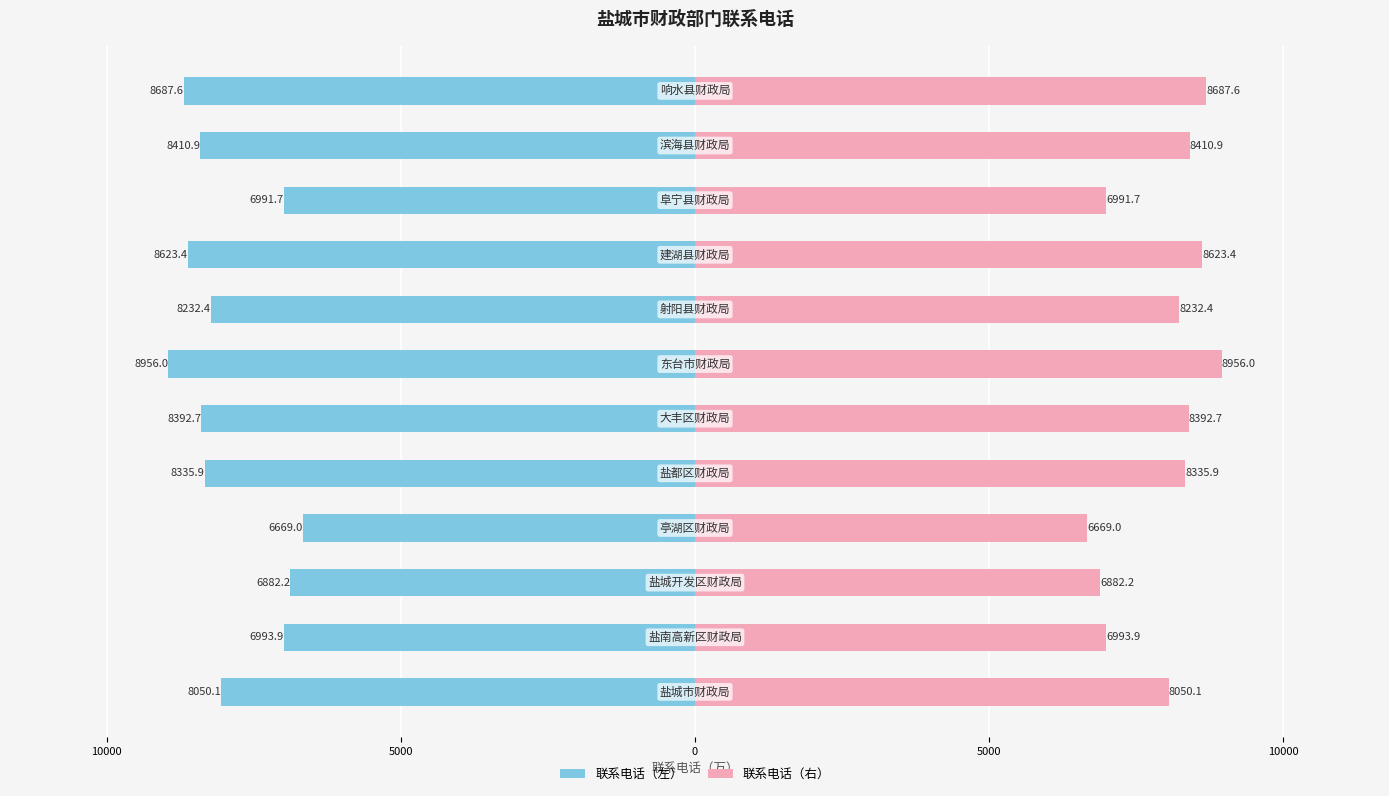

Reading right to left, list all the values displayed in this chart.

联系电话（万）: -8687.6	-8410.9	-6991.7	-8623.4	-8232.4	-8956.0	-8392.7	-8335.9	-6669.0	-6882.2	-6993.9	-8050.1
联系电话（万） (右): 8687.6	8410.9	6991.7	8623.4	8232.4	8956.0	8392.7	8335.9	6669.0	6882.2	6993.9	8050.1